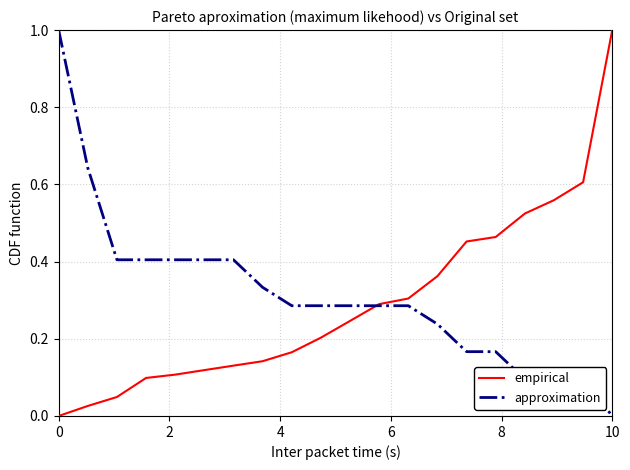

Which category has the highest value in the empirical series?

10